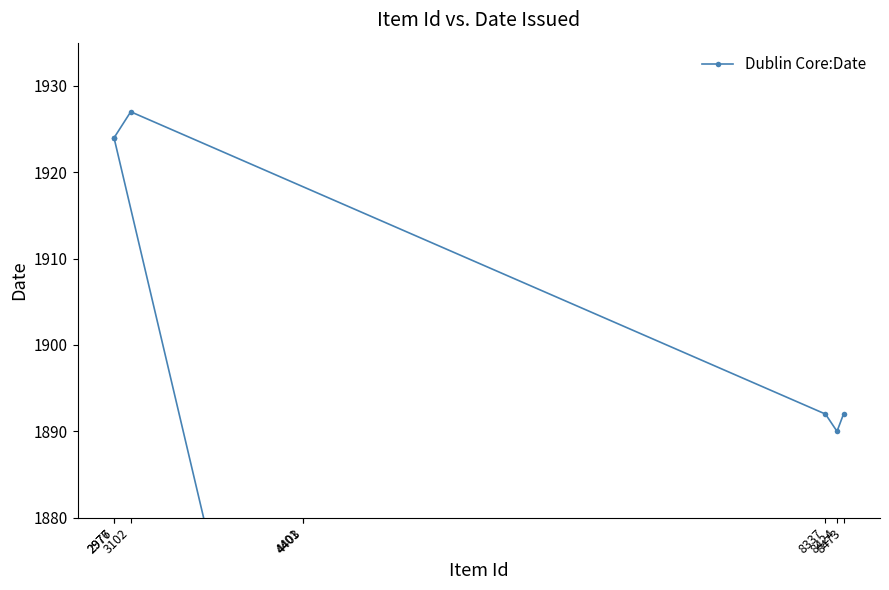

How many data points are less than 1892?

3